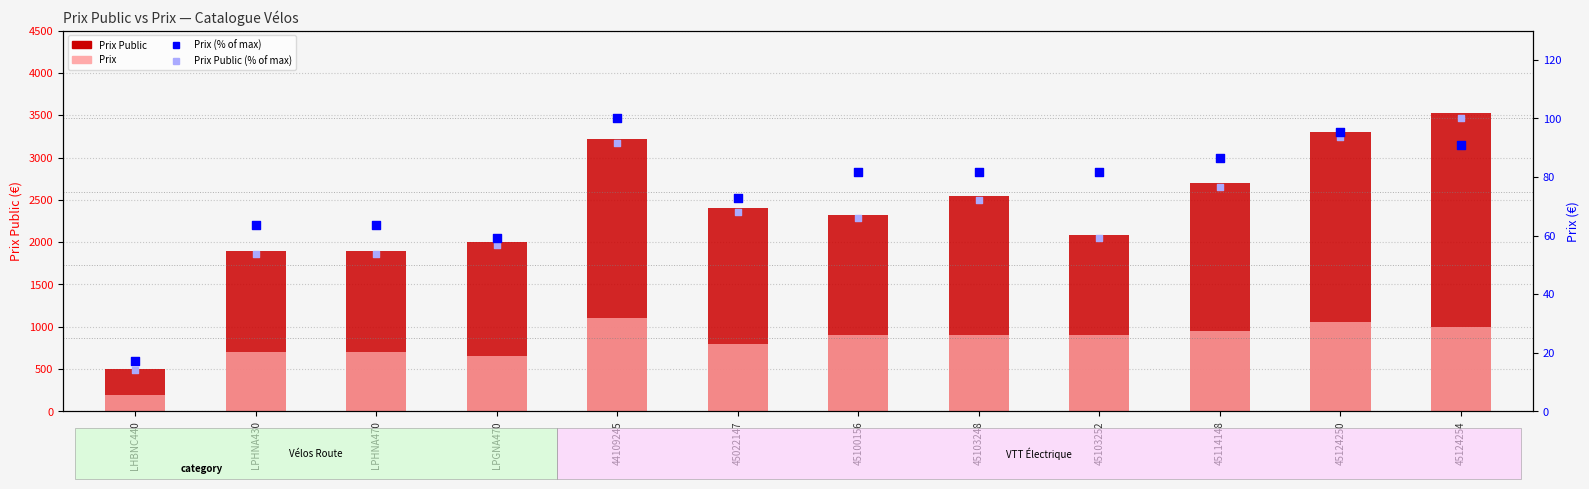

At how many categories does at least one series exceed 149?

12